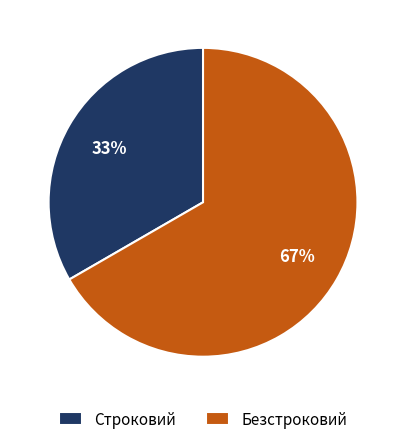

To the nearest percent, what is the average slice percentage?

50%